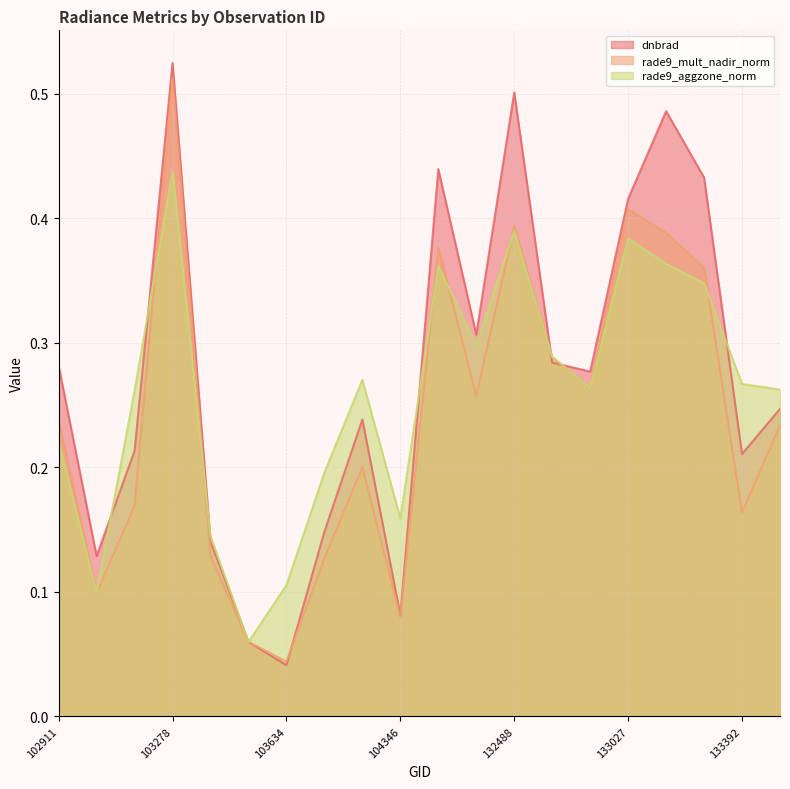

Is it true that rade9_mult_nadir_norm equals 0.1 at 103396?

True